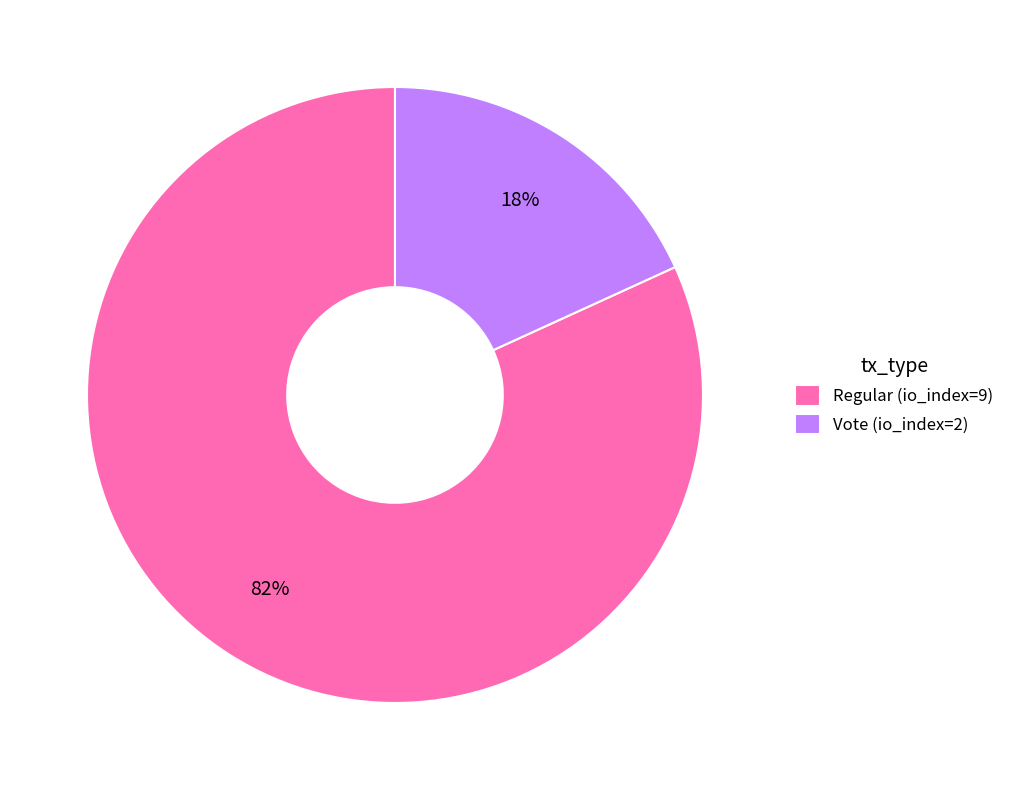

What is the largest slice in the pie chart?

Regular (io_index=9)